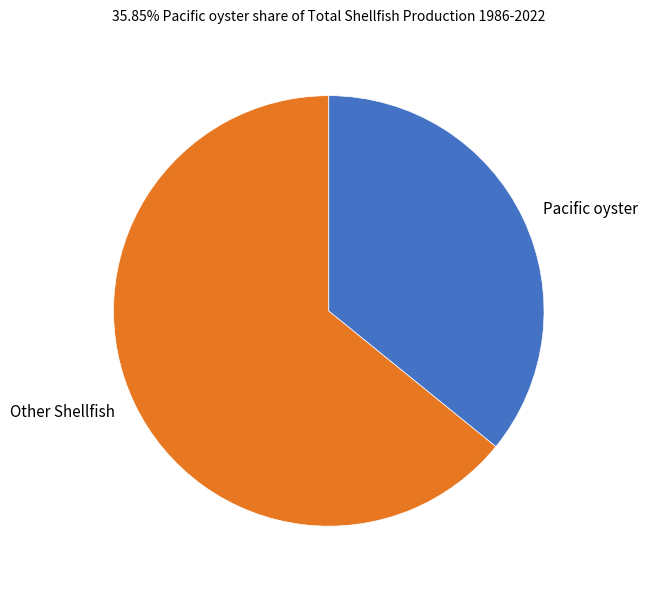

How many slices are in this pie chart?

2